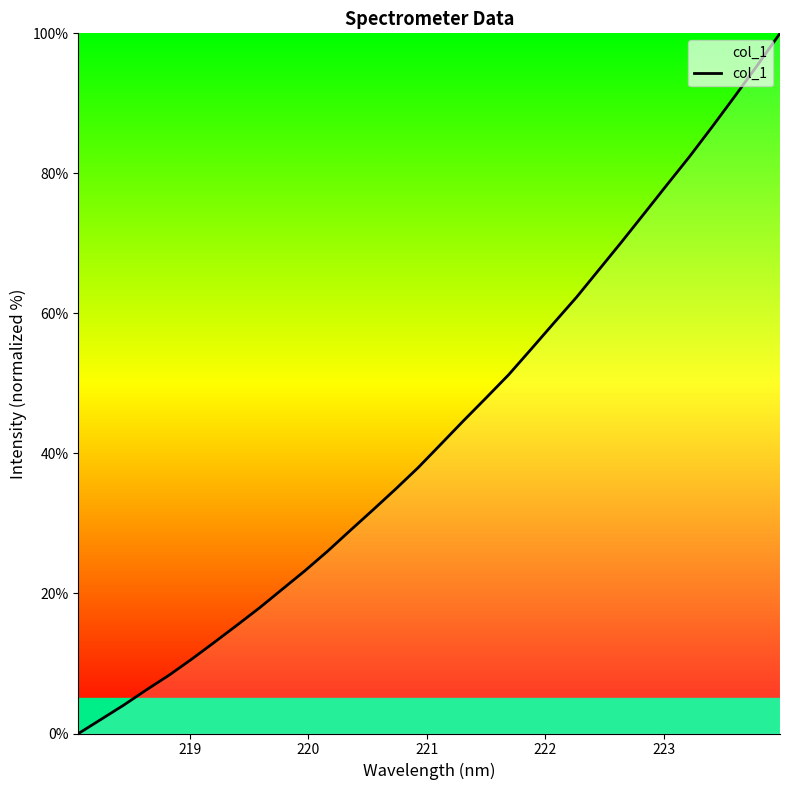

Reading left to right, list all the values displayed in this chart.

0.0	2.0	4.1	6.2	8.3	10.6	13.0	15.5	18.0	20.6	23.3	26.0	29.0	31.9	34.9	38.0	41.3	44.7	47.9	51.2	54.9	58.6	62.3	66.3	70.2	74.3	78.4	82.4	86.7	91.0	95.4	100.0